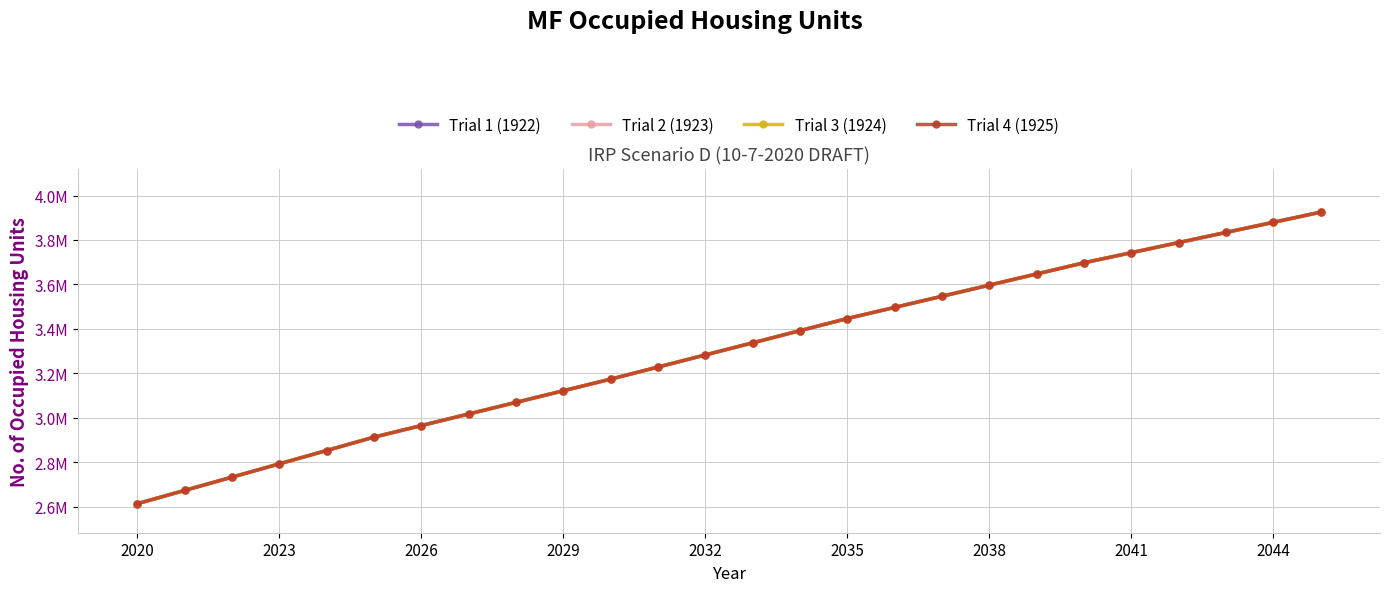

True or false: Trial 3 (1924) and Trial 4 (1925) cross at least once.

False